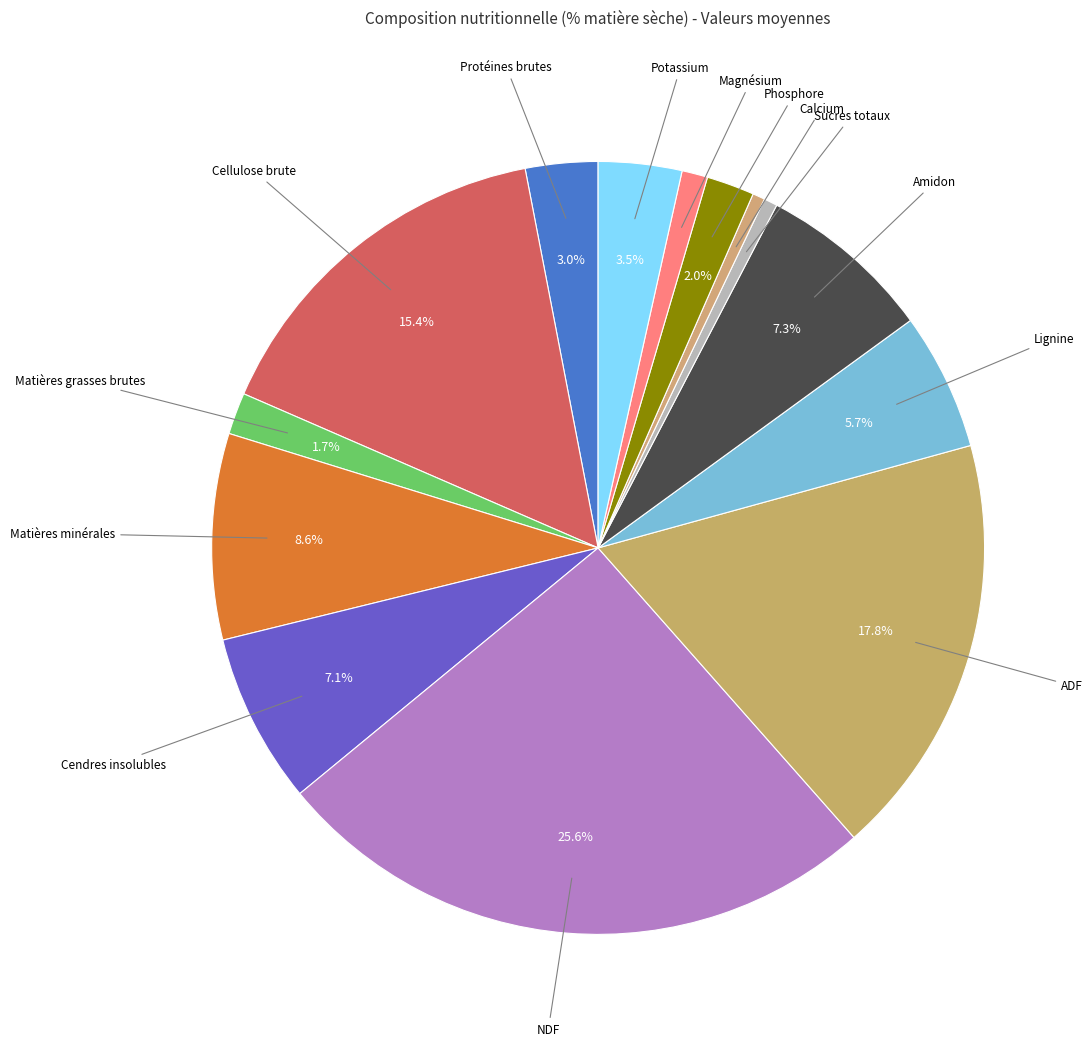

How many segments does this pie chart have?

14